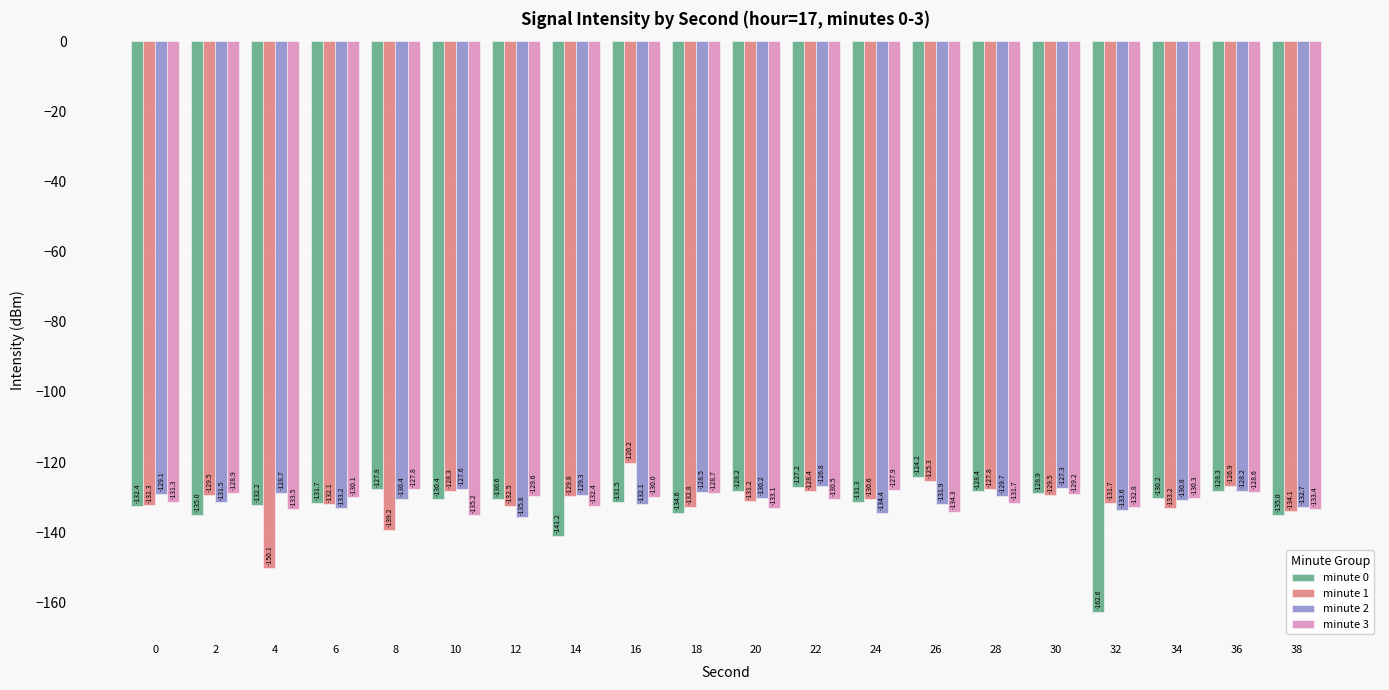

What is the difference between the minute 3 values at 14 and 24?

4.5